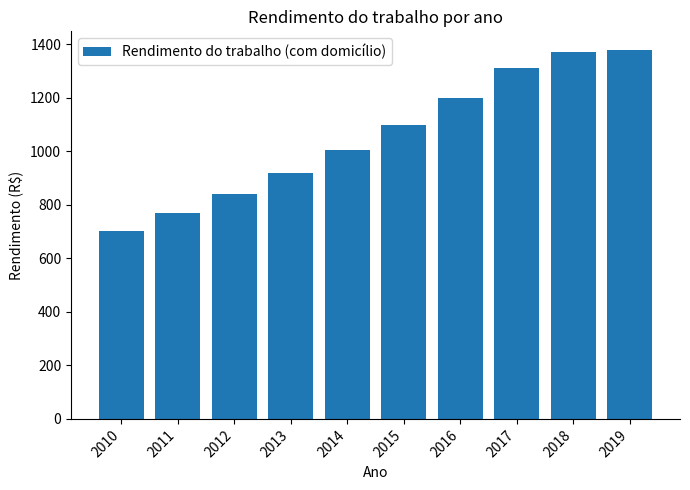

What is the greatest value displayed?

1379.2